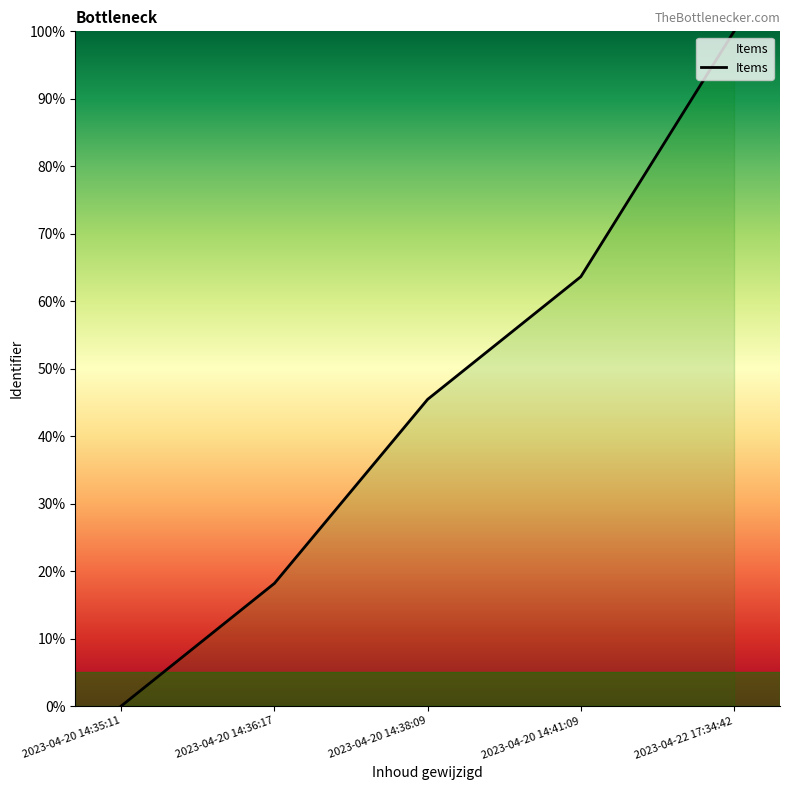

What is the average value?

45.5